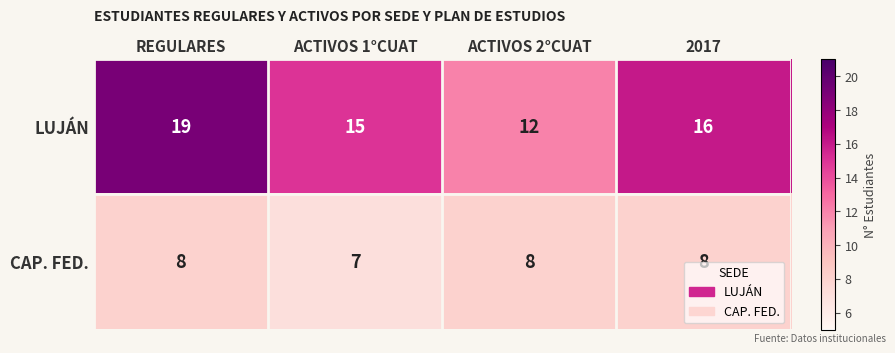

What value does the CAP. FED. series have at 2017?

8